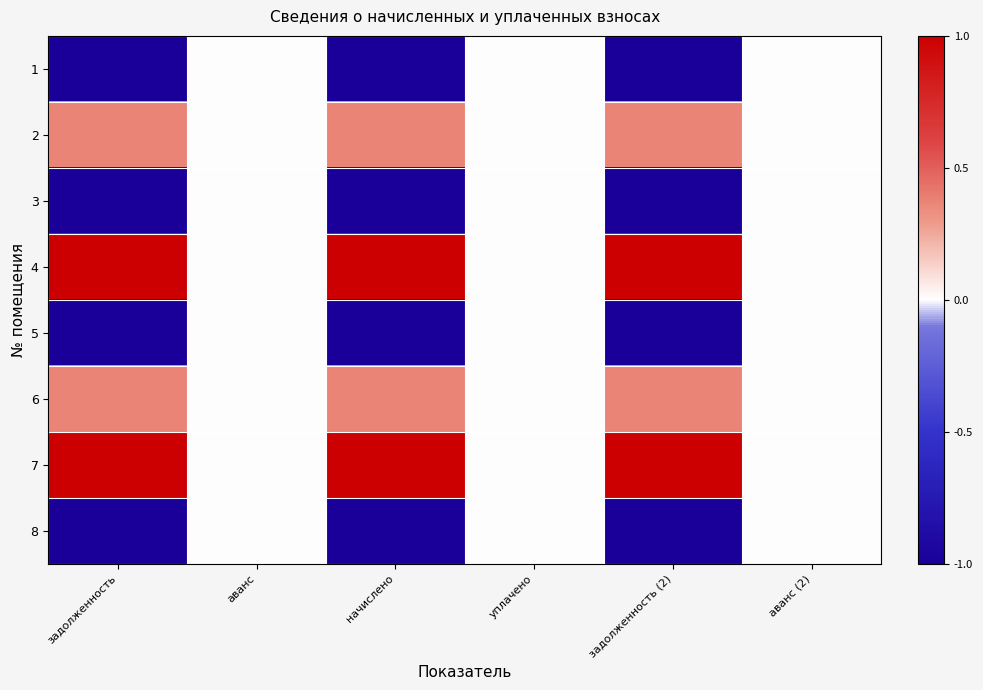

Which series has the largest total across all categories?

4